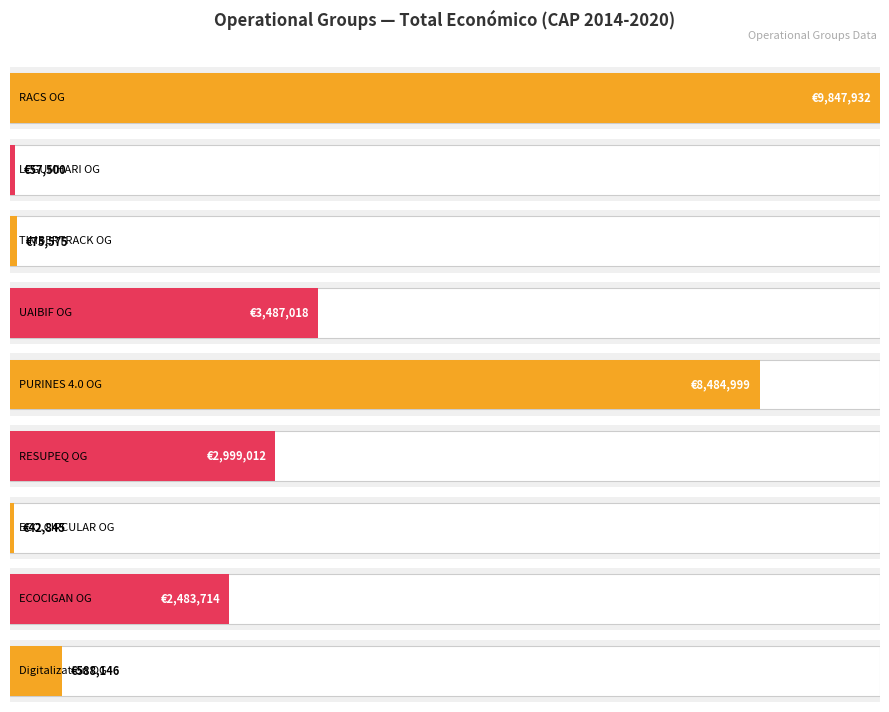

Are the bars grouped side by side (vs. stacked)?

No